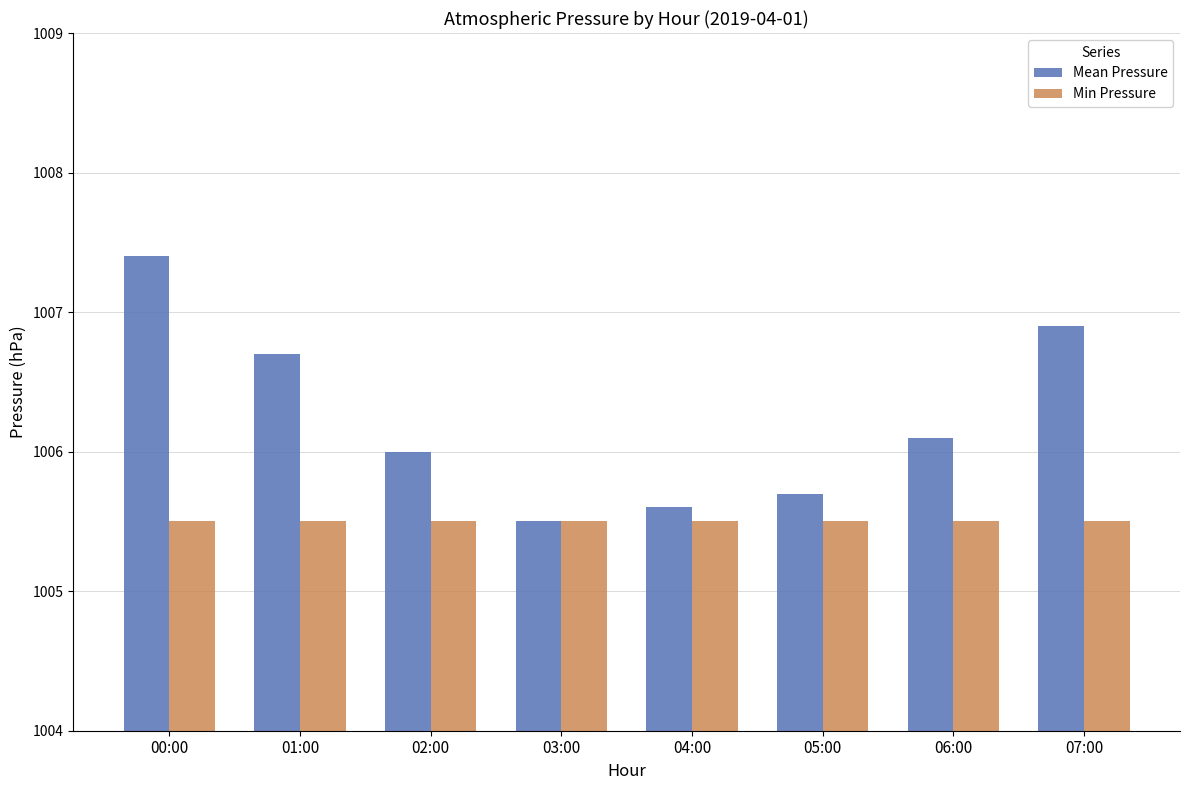

What value does the Mean Pressure series have at 04:00?

1005.6